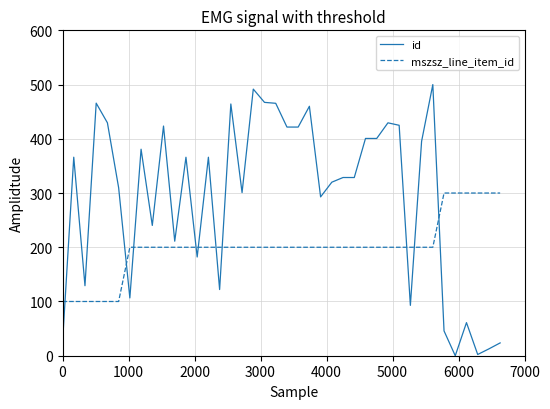

What is the maximum value shown in the chart?

500.0